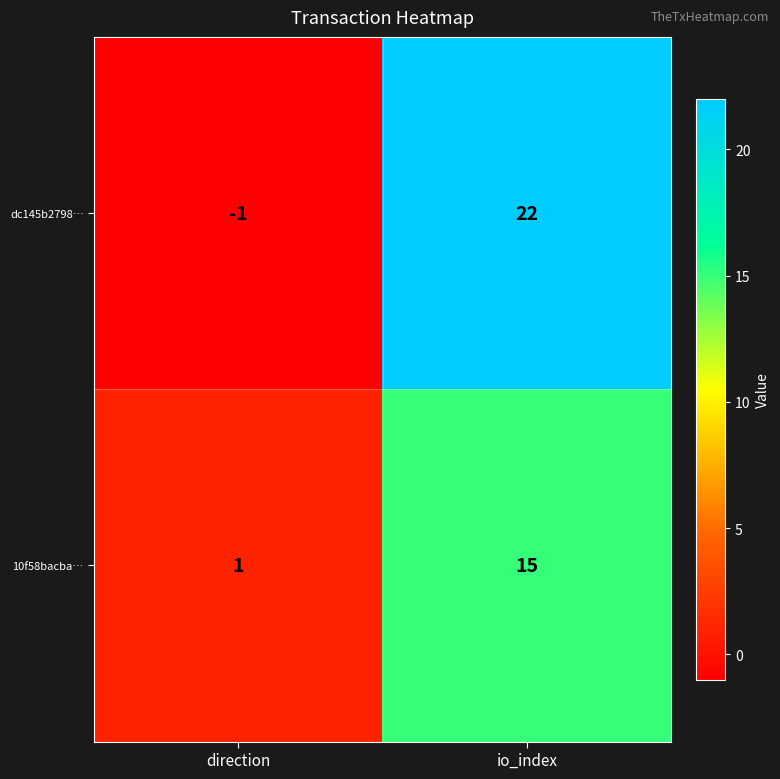

What is the difference between the highest and lowest values at io_index?

7